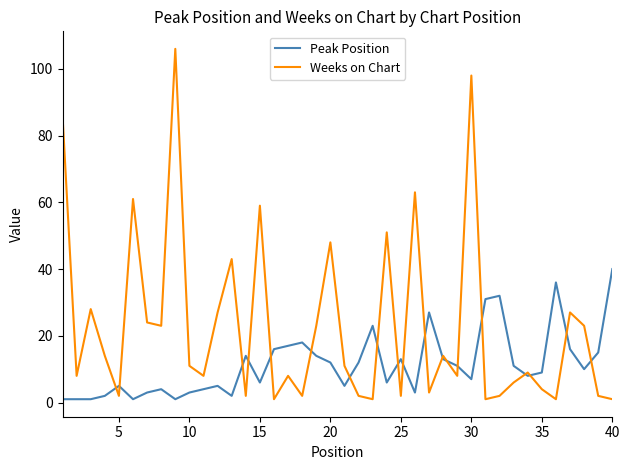

Which series has the widest spread of values?

Weeks on Chart